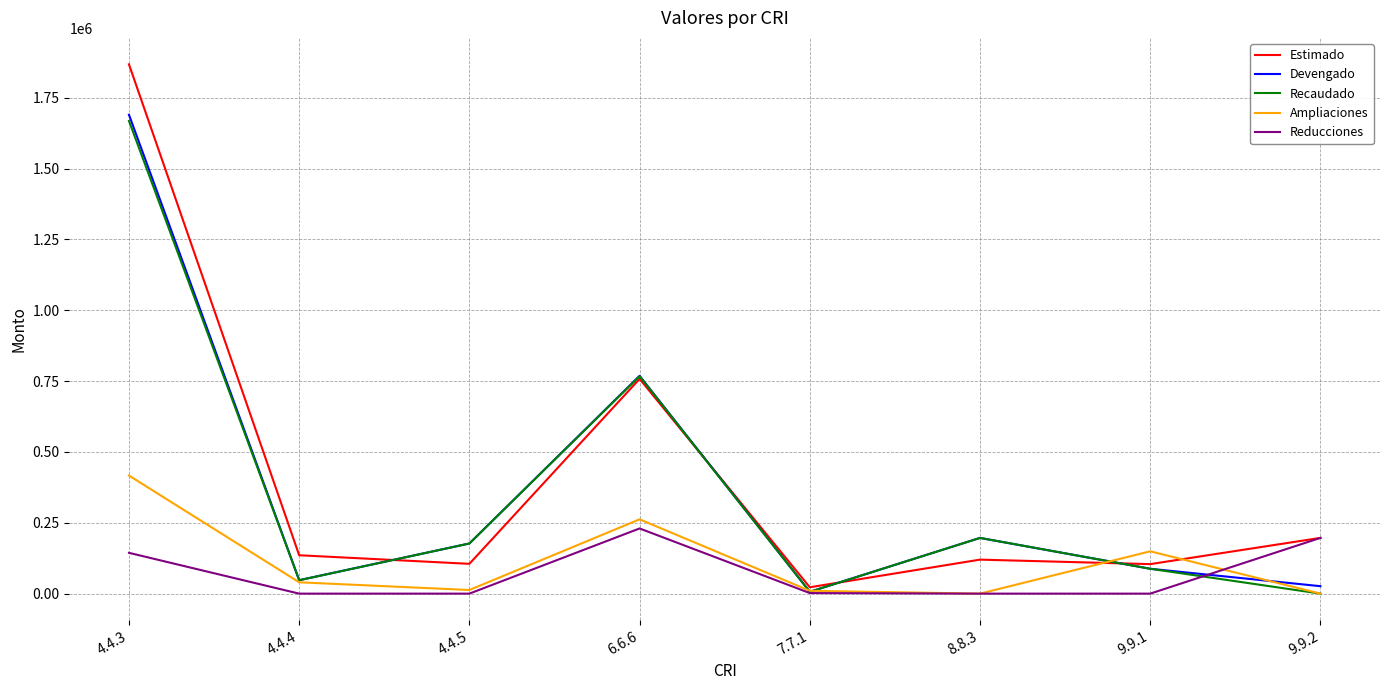

Where does the Reducciones series first go above 2000?

4.4.3